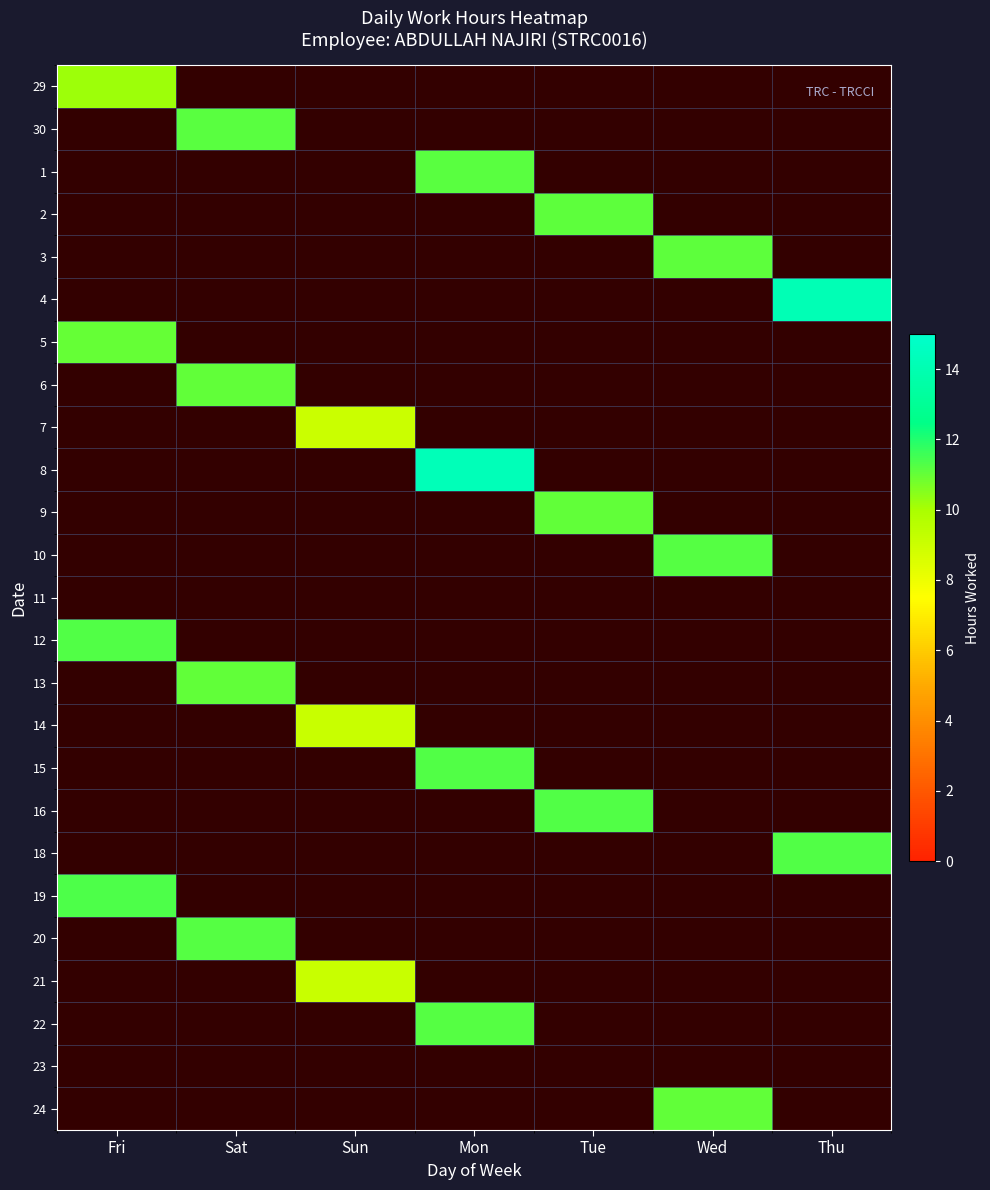

At how many categories does at least one series exceed 10?

6